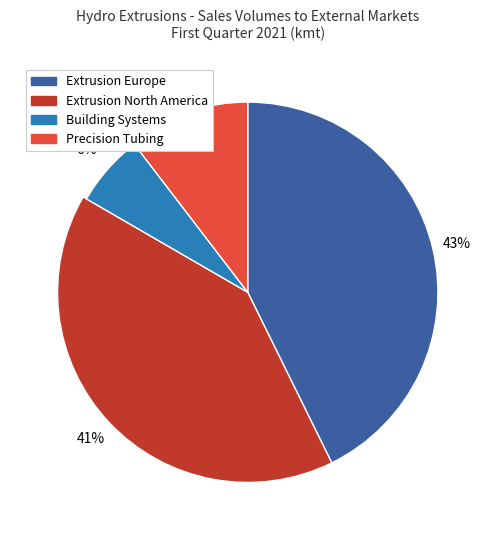

To the nearest percent, what percentage of the pie is Precision Tubing?

10%